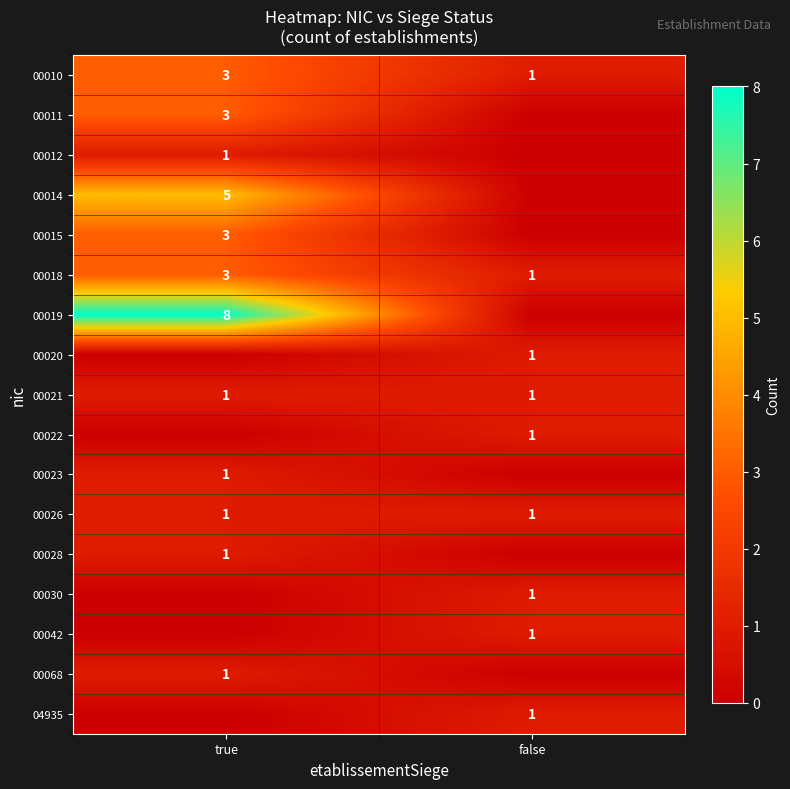

Is the value of 00026 at true greater than the value of 00019 at true?

No